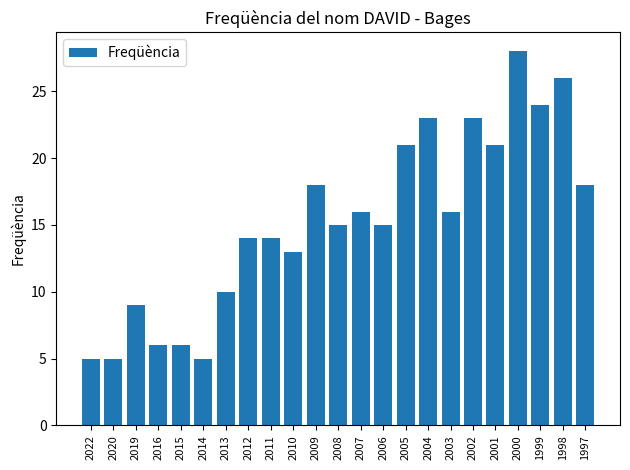

Which category has the highest value across all series?

2000